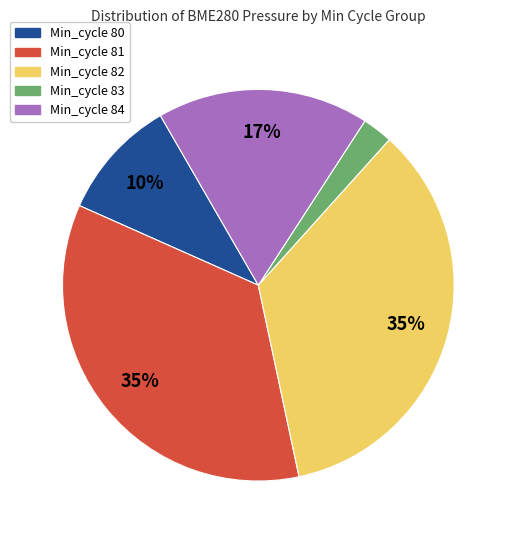

Combined, do Min_cycle 83 and Min_cycle 80 account for over 50%?

No